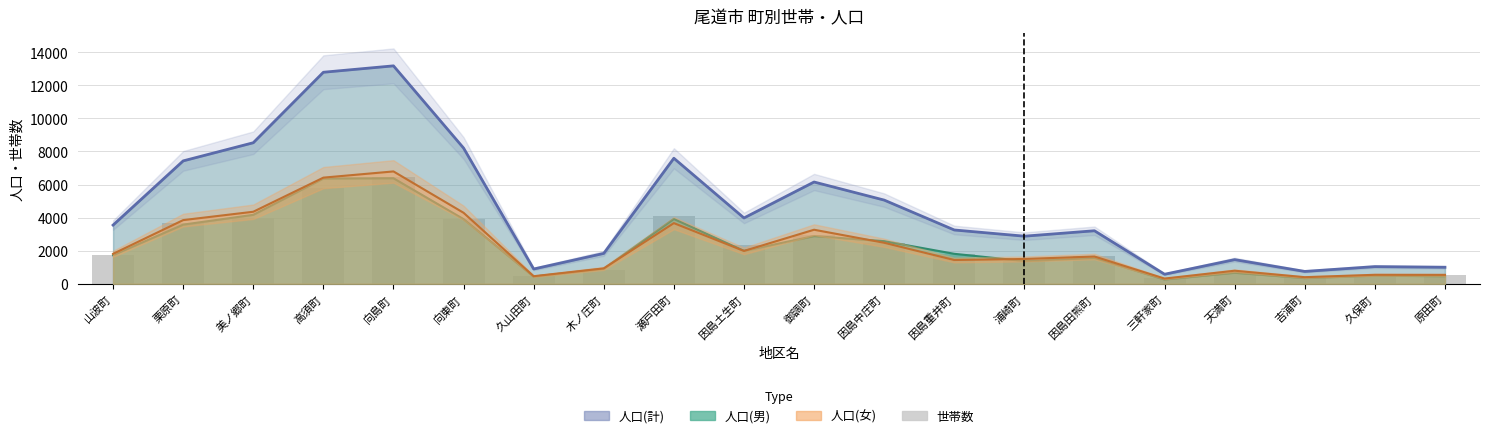

True or false: the data shows 5929 at 向東町.

False